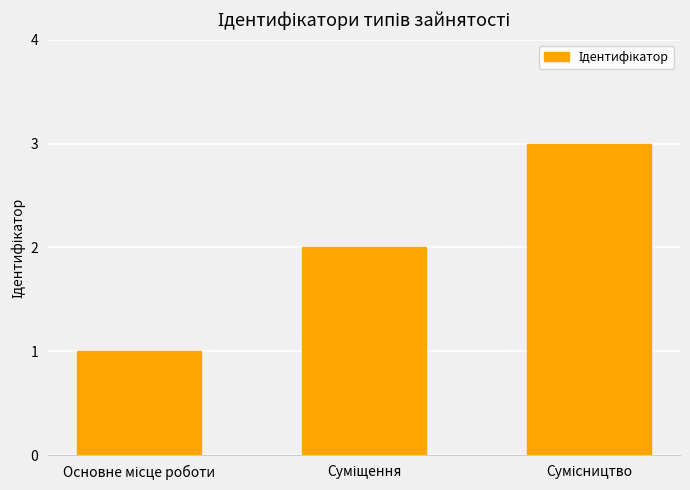

What is the sum of all values?

6